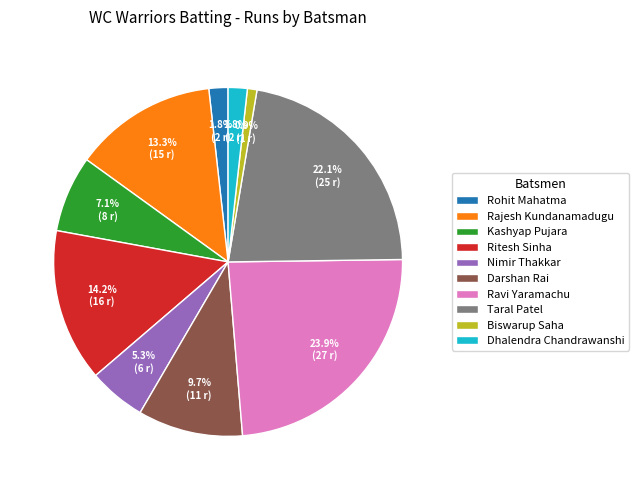

Combined, do Nimir Thakkar and Taral Patel account for over 50%?

No